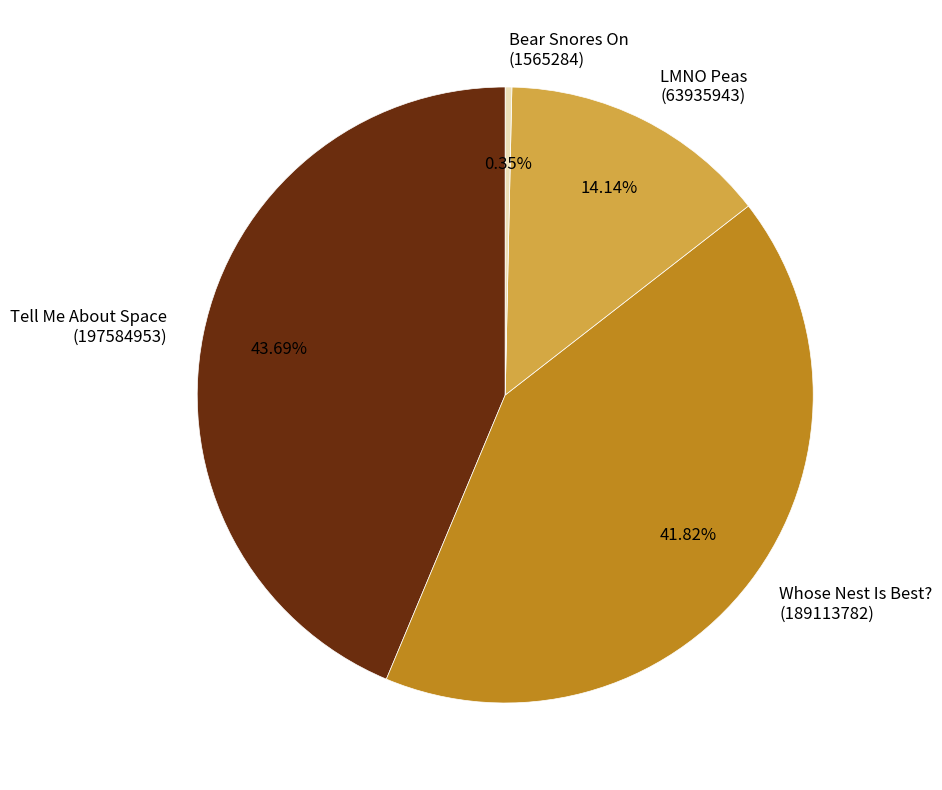

Which has a higher value, Bear Snores On (1565284) or Tell Me About Space (197584953)?

Tell Me About Space (197584953)